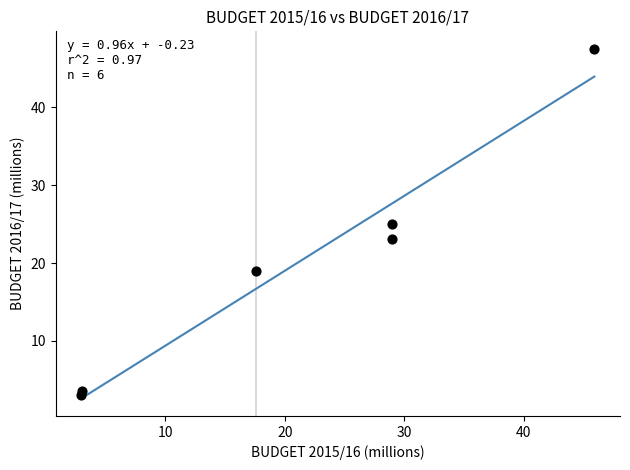

What is the average X value?

21.2